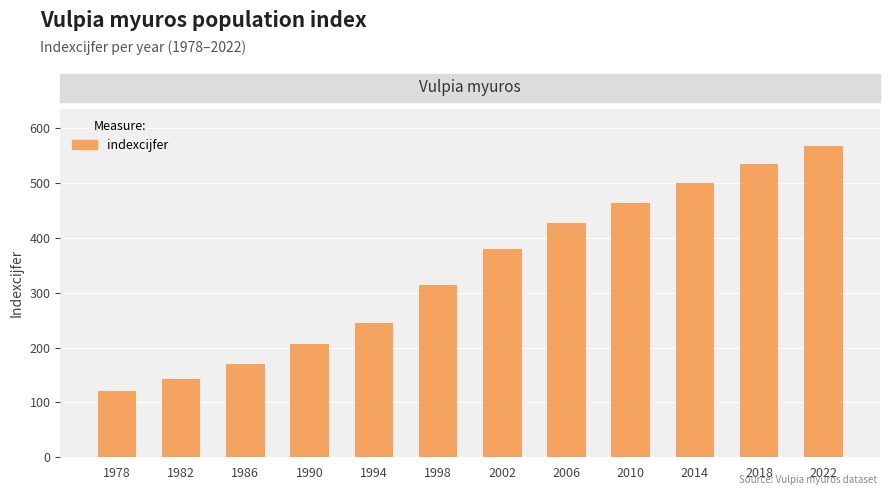

Which label corresponds to the smallest value in the chart?

1978